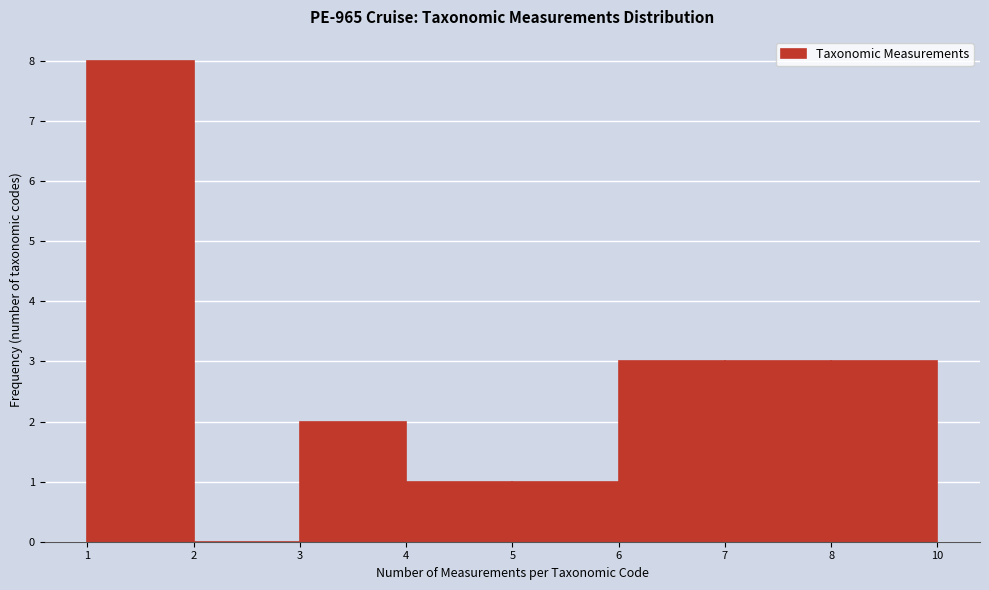

Reading left to right, transcribe all the data shown in this chart.

1=8	2=0	3=2	4=1	5=1	6=3	7=3	8=3